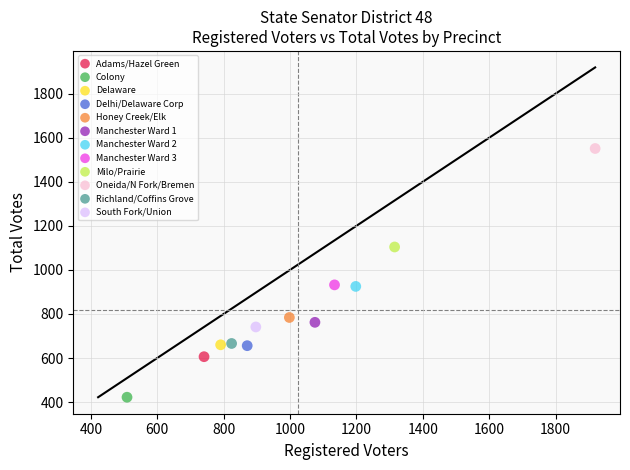

What are all the series names shown in the legend?

Adams/Hazel Green, Colony, Delaware, Delhi/Delaware Corp, Honey Creek/Elk, Manchester Ward 1, Manchester Ward 2, Manchester Ward 3, Milo/Prairie, Oneida/N Fork/Bremen, Richland/Coffins Grove, South Fork/Union